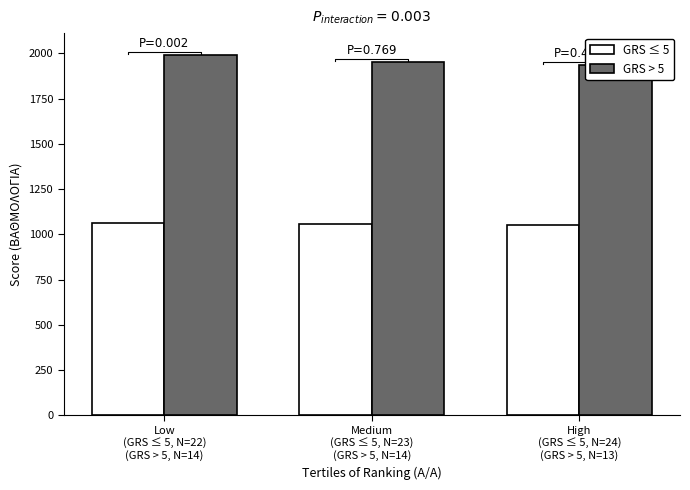

What is the value of the GRS ≤ 5 bar at the 1st from the left?

1065.0